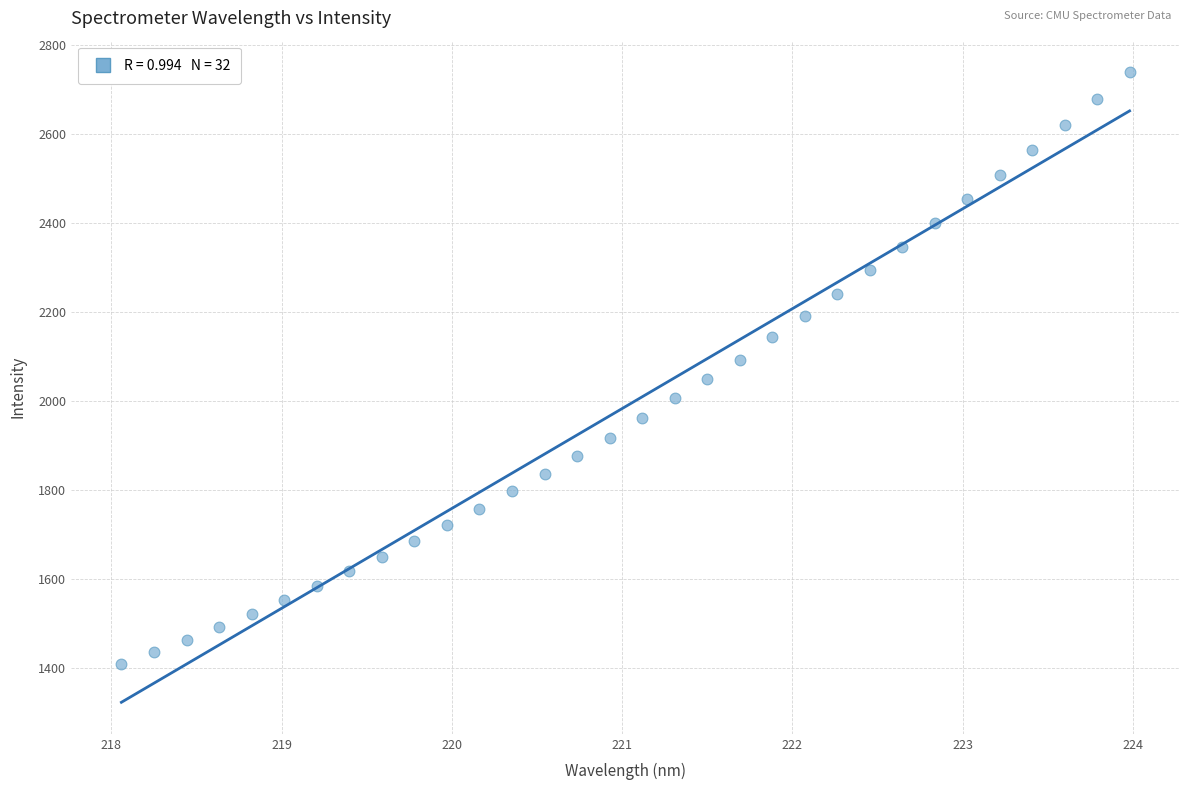

What is the range of Y values (max minus min)?

1331.1